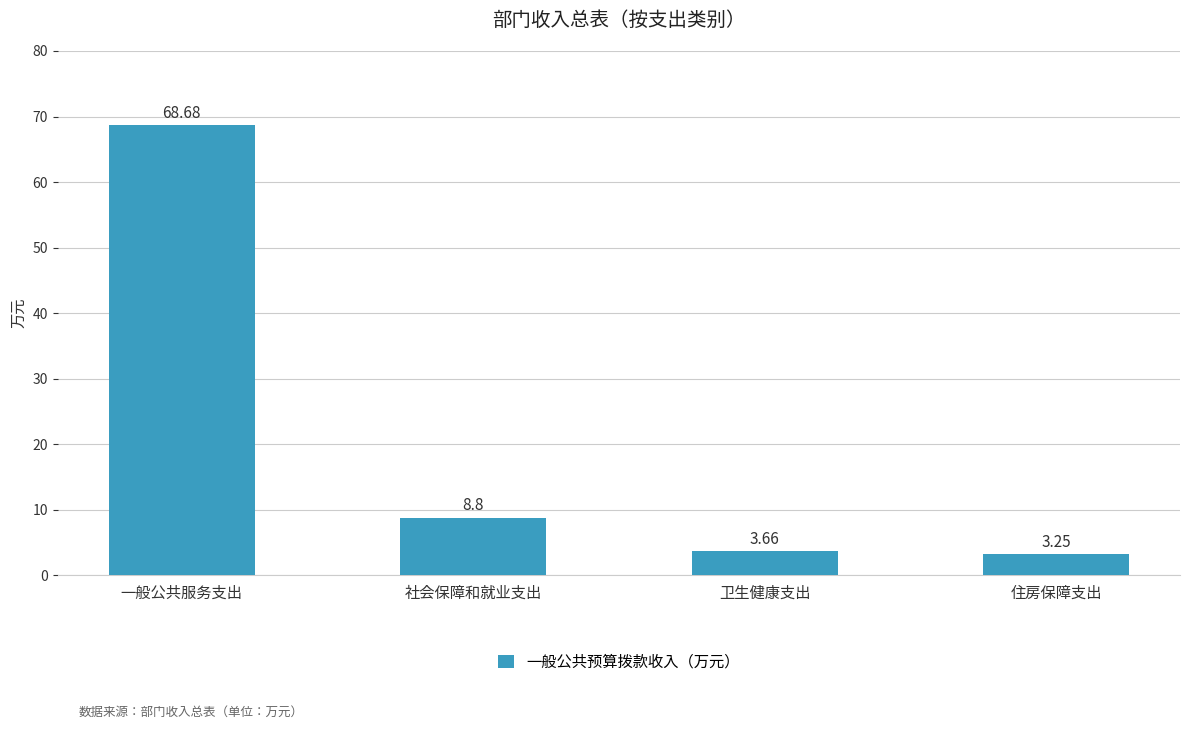

Which label corresponds to the smallest value in the chart?

住房保障支出